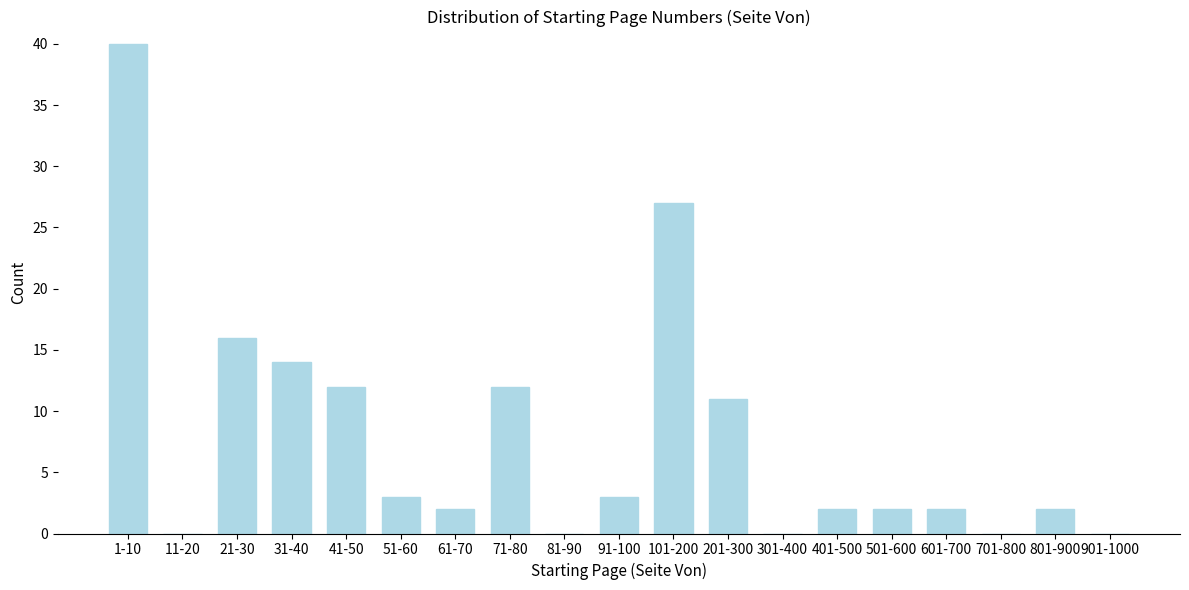

Reading left to right, list all the values displayed in this chart.

1-10=40	11-20=0	21-30=16	31-40=14	41-50=12	51-60=3	61-70=2	71-80=12	81-90=0	91-100=3	101-200=27	201-300=11	301-400=0	401-500=2	501-600=2	601-700=2	701-800=0	801-900=2	901-1000=0